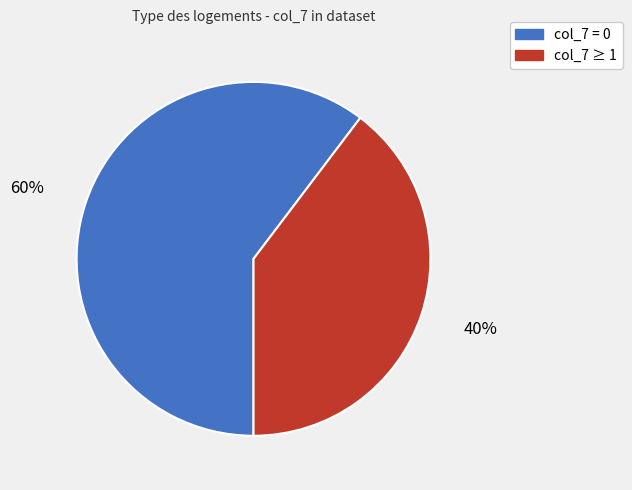

To the nearest percent, what is the average slice percentage?

50%